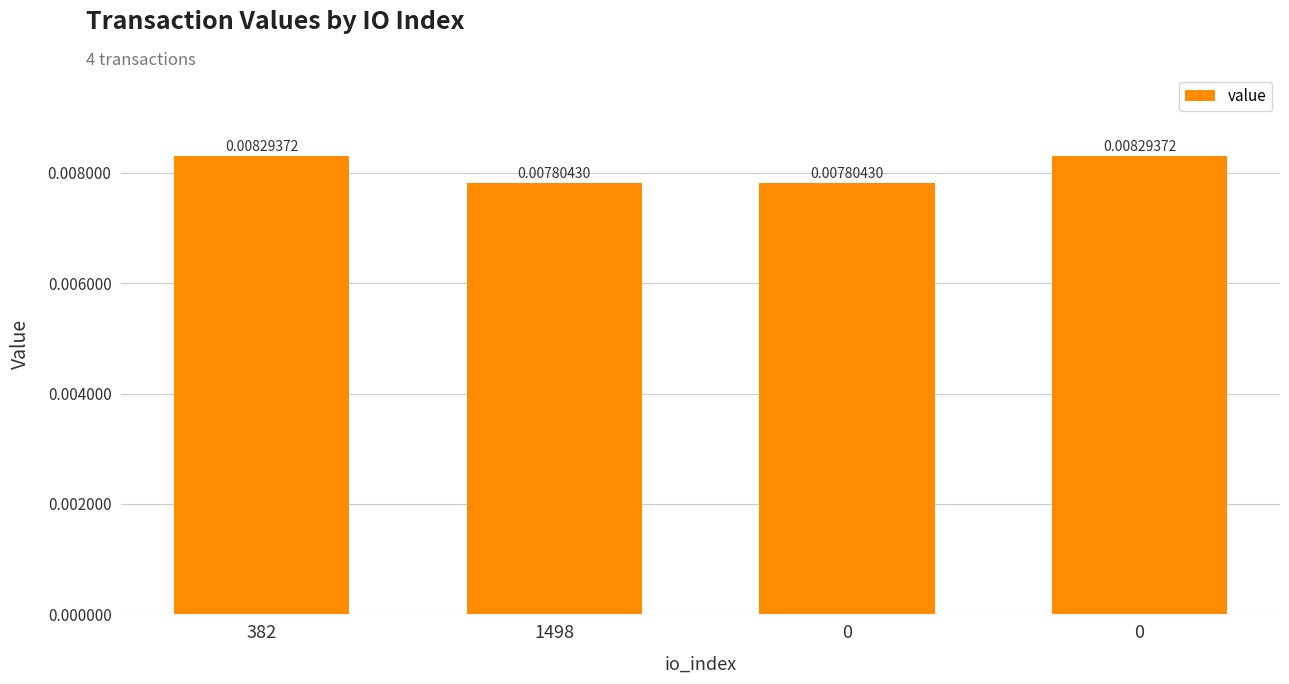

Are the bars horizontal?

No